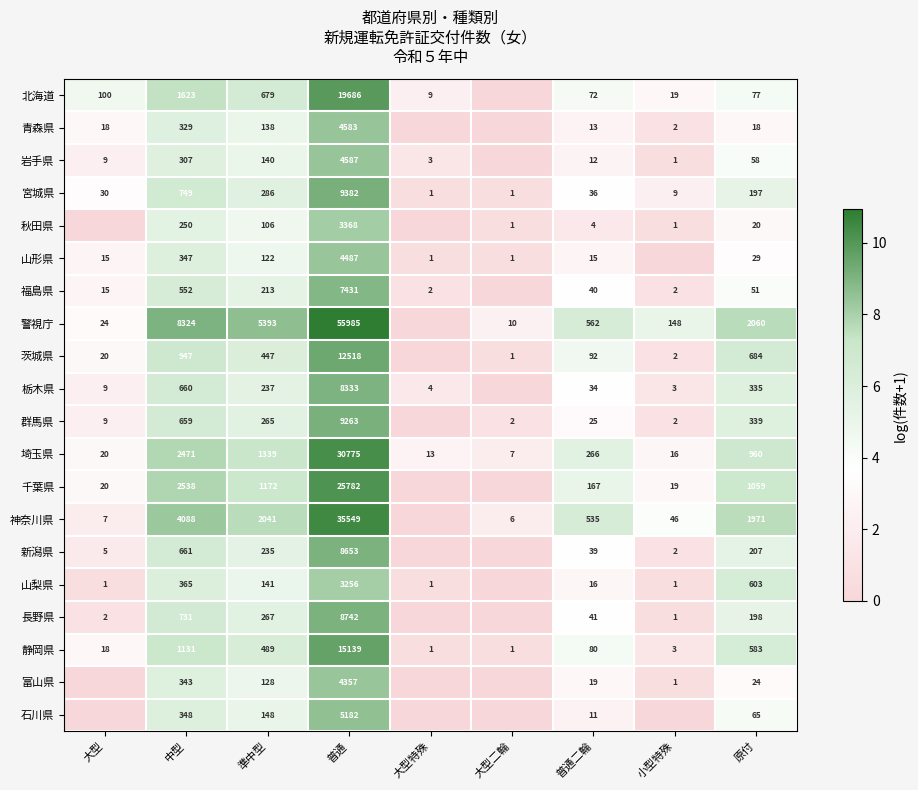

At which label is 埼玉県 closest to 15391?

中型